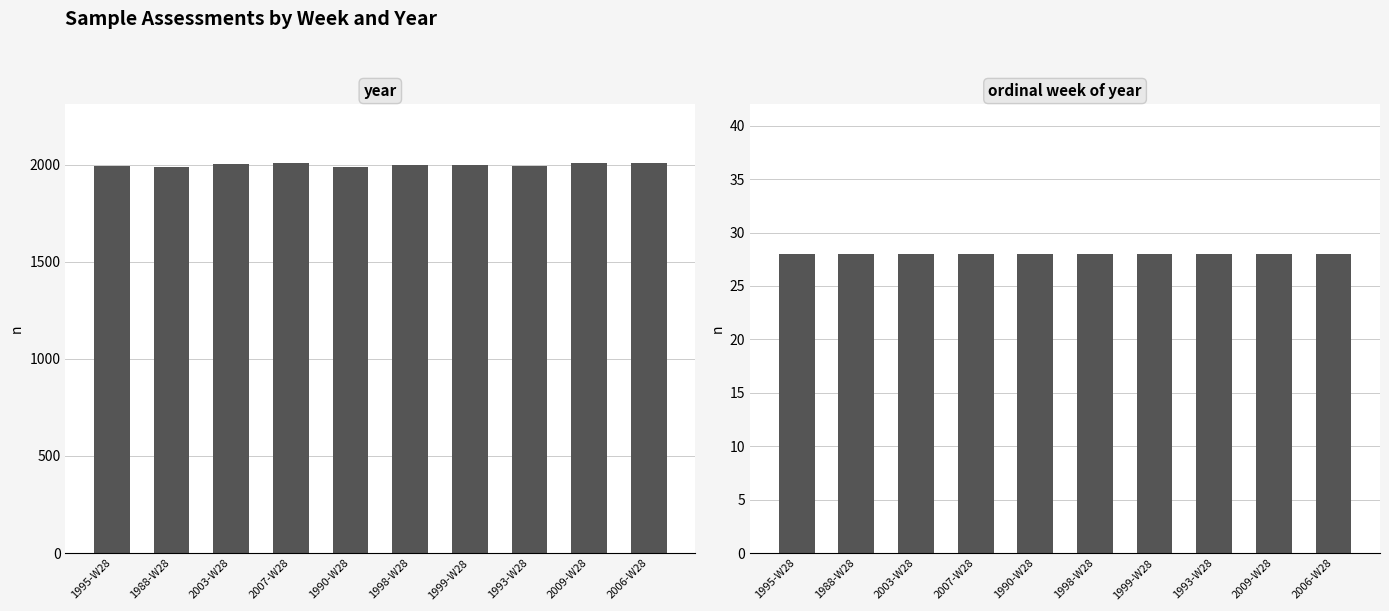

How many data points in year are above 1999?

4